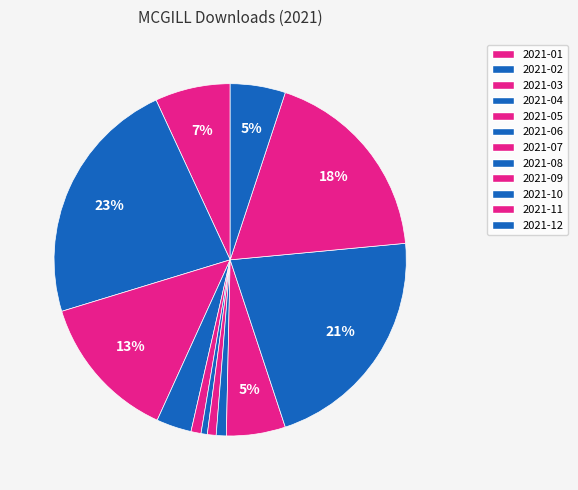

How many slices are in this pie chart?

12